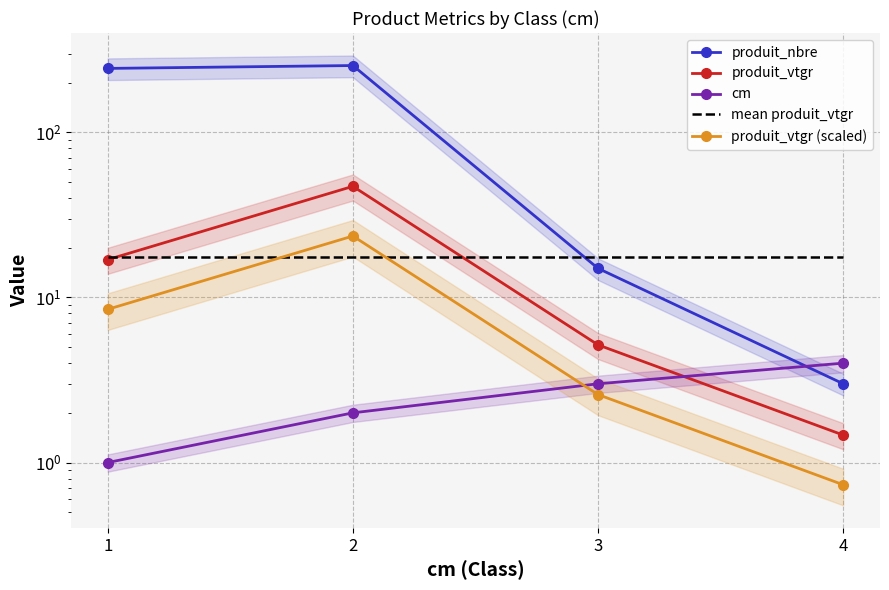

The value of cm at 2 is 1.2. True or false?

False